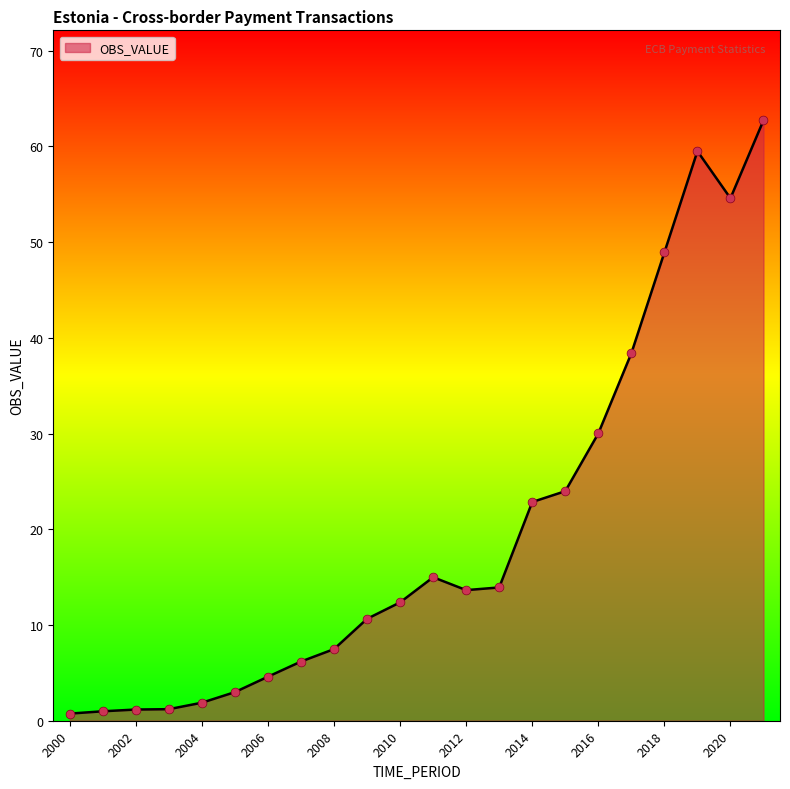

What is the greatest value displayed?

62.7